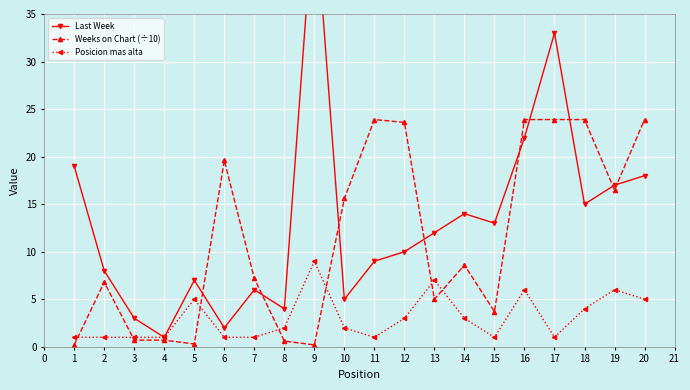

Is the value of Weeks on Chart (÷10) at 14 greater than the value of Posicion mas alta at 15?

Yes